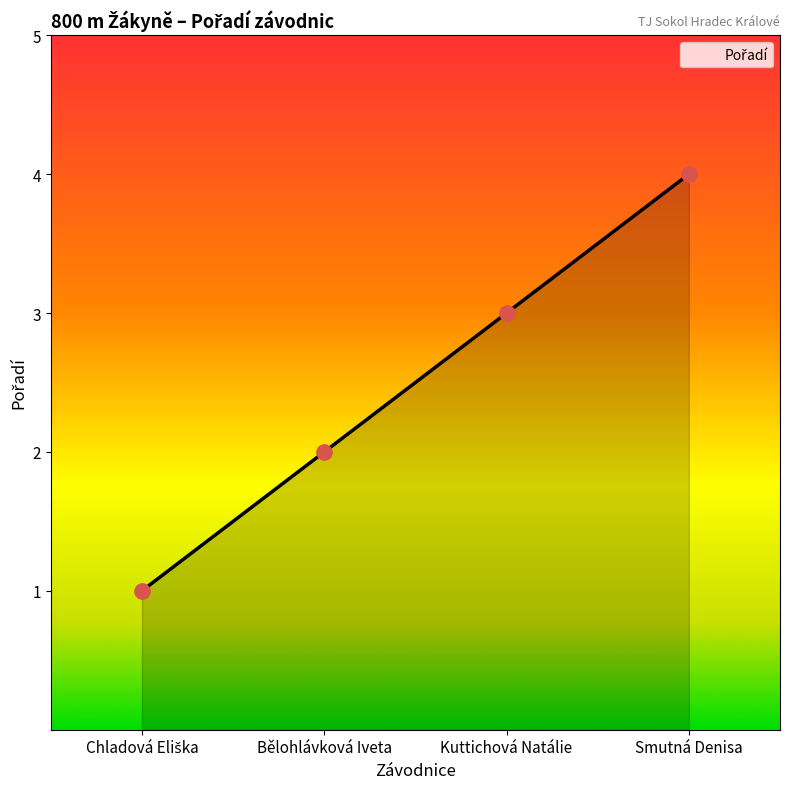

What is the change in value from Kuttichová Natálie to Smutná Denisa?

+1